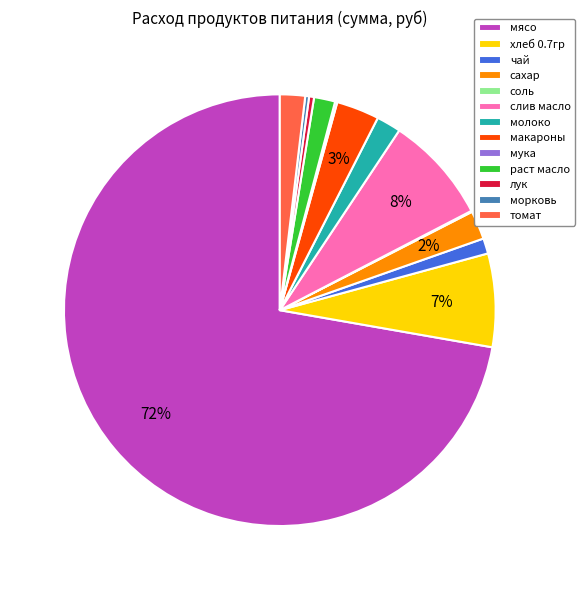

True or false: морковь accounts for 0% of the total.

True